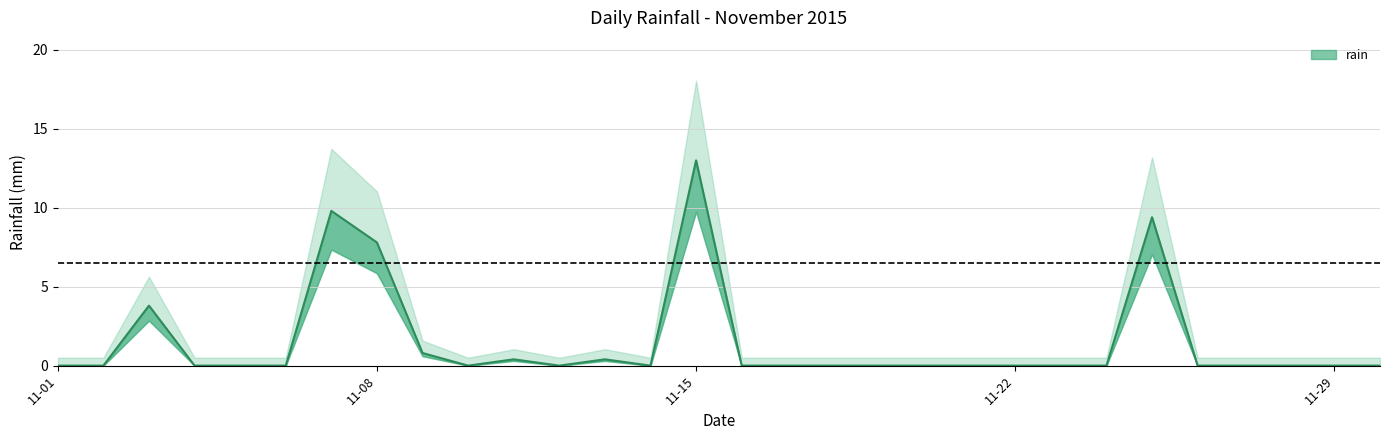

What is the sum of all values?

45.4